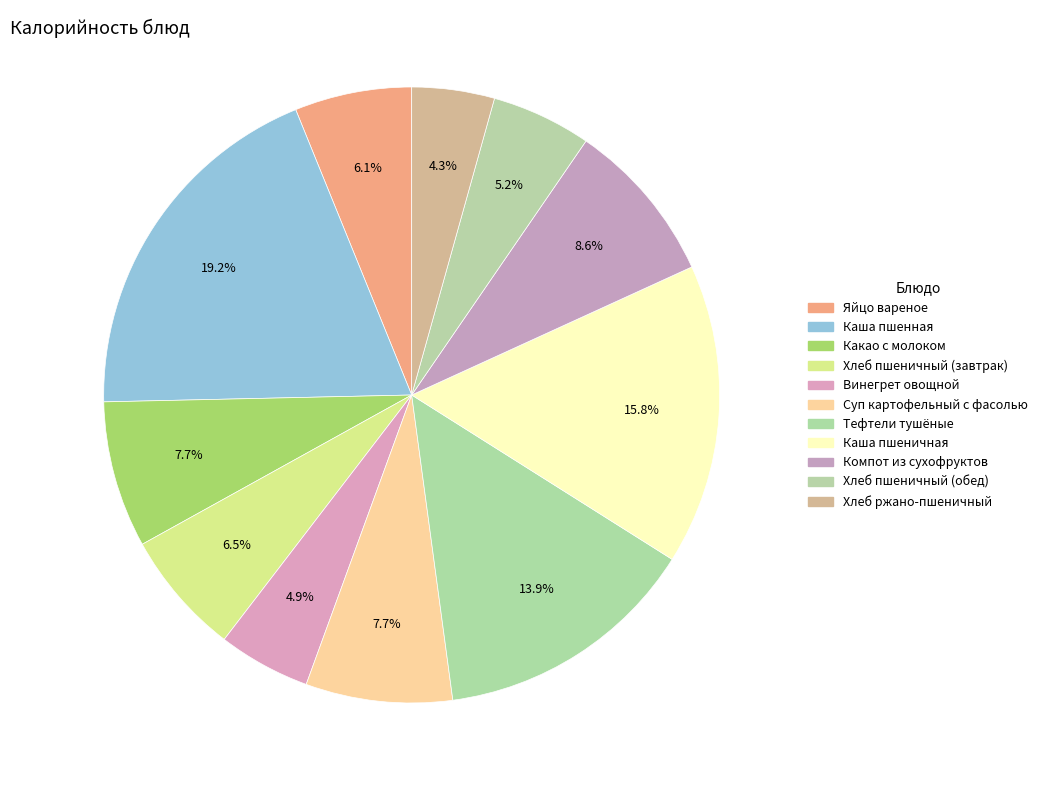

What is the largest slice in the pie chart?

Каша пшенная